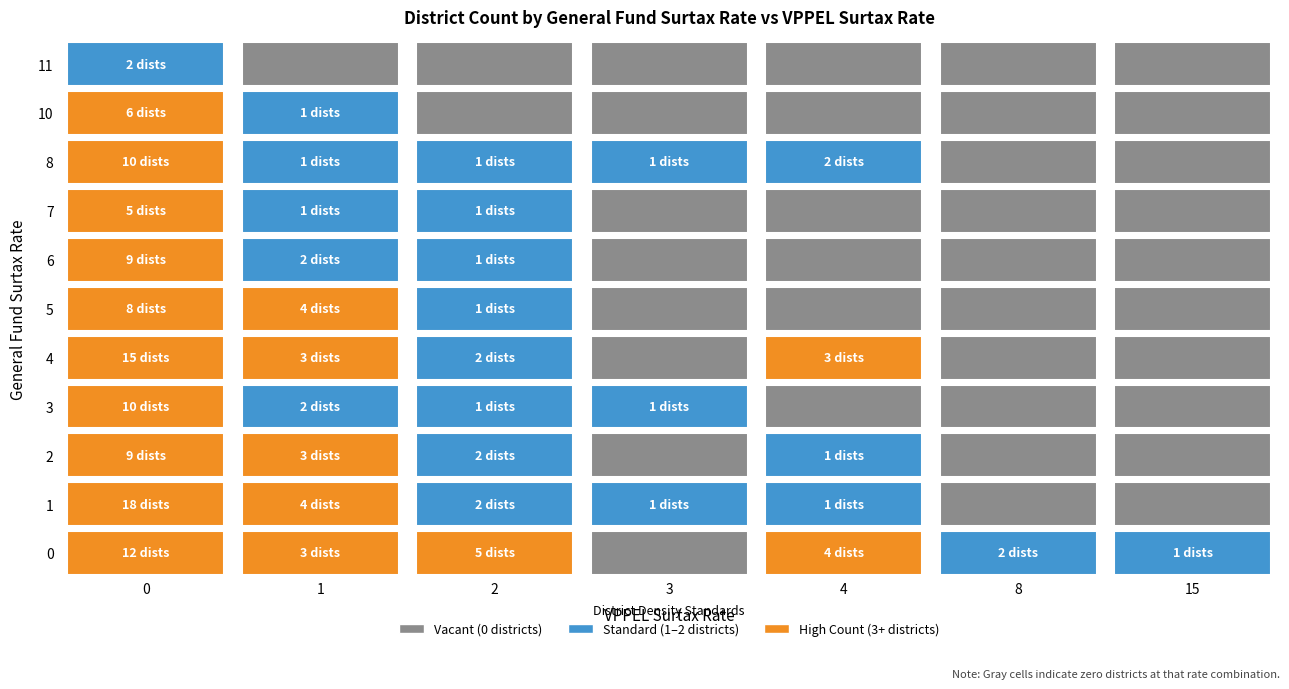

What is the average value?

4